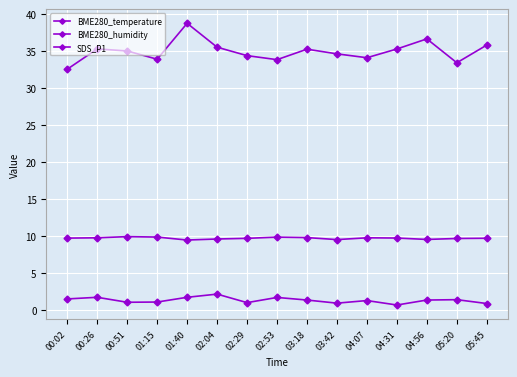

What is the difference between the second highest and second lowest values in the BME280_humidity series?

3.2